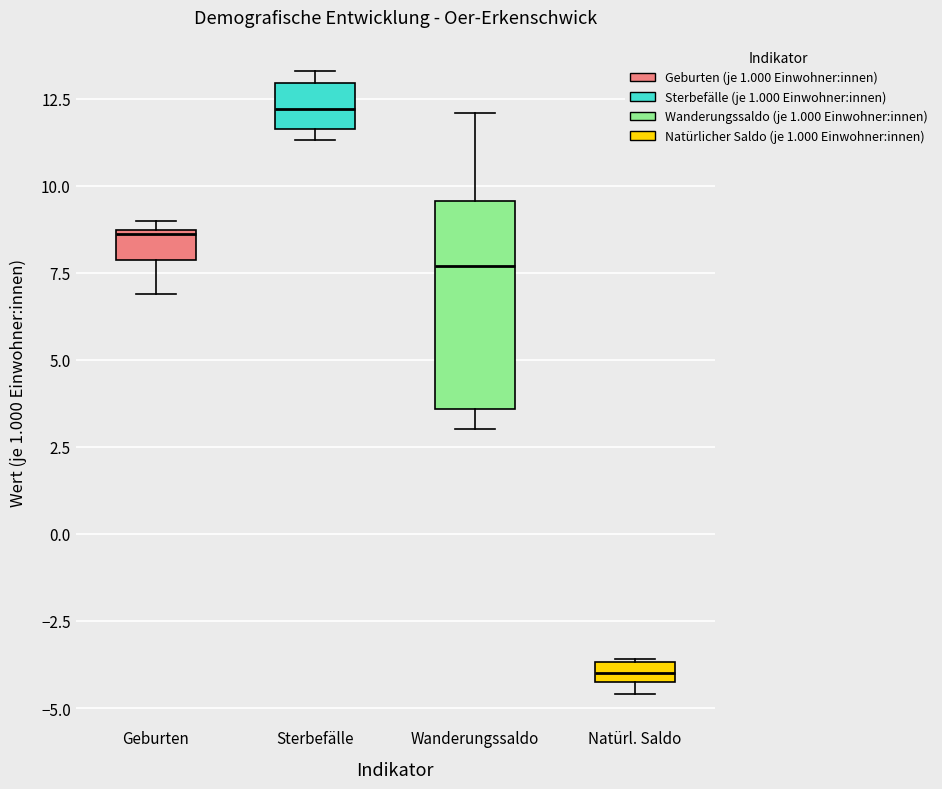

Which box has the highest median line?

Sterbefälle